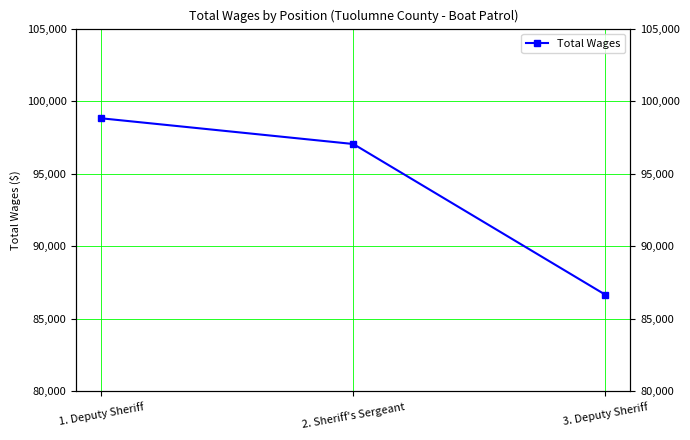

What is the difference between the maximum and minimum values?

12149